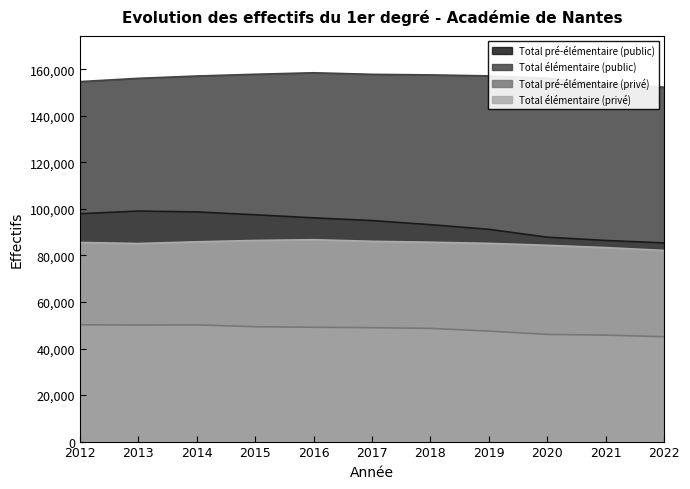

Is the value of Total pré-élémentaire (public) at 2012 greater than the value of Total élémentaire (privé) at 2020?

Yes